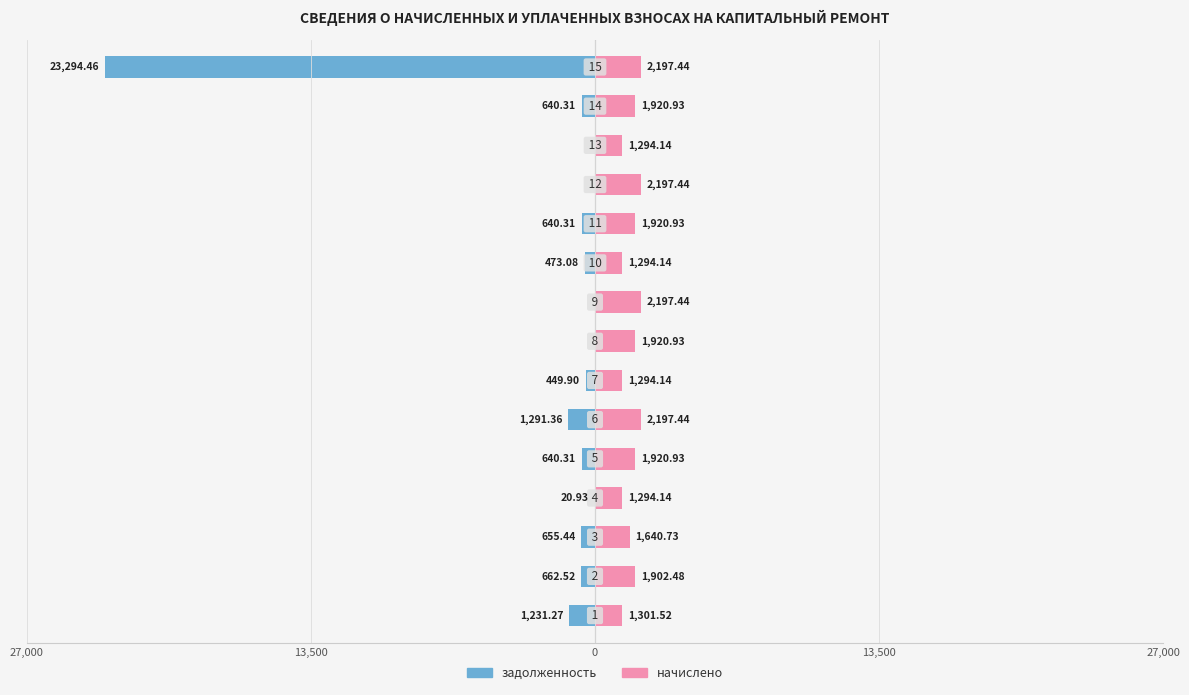

Between 7 and 13,500, which is larger?

7